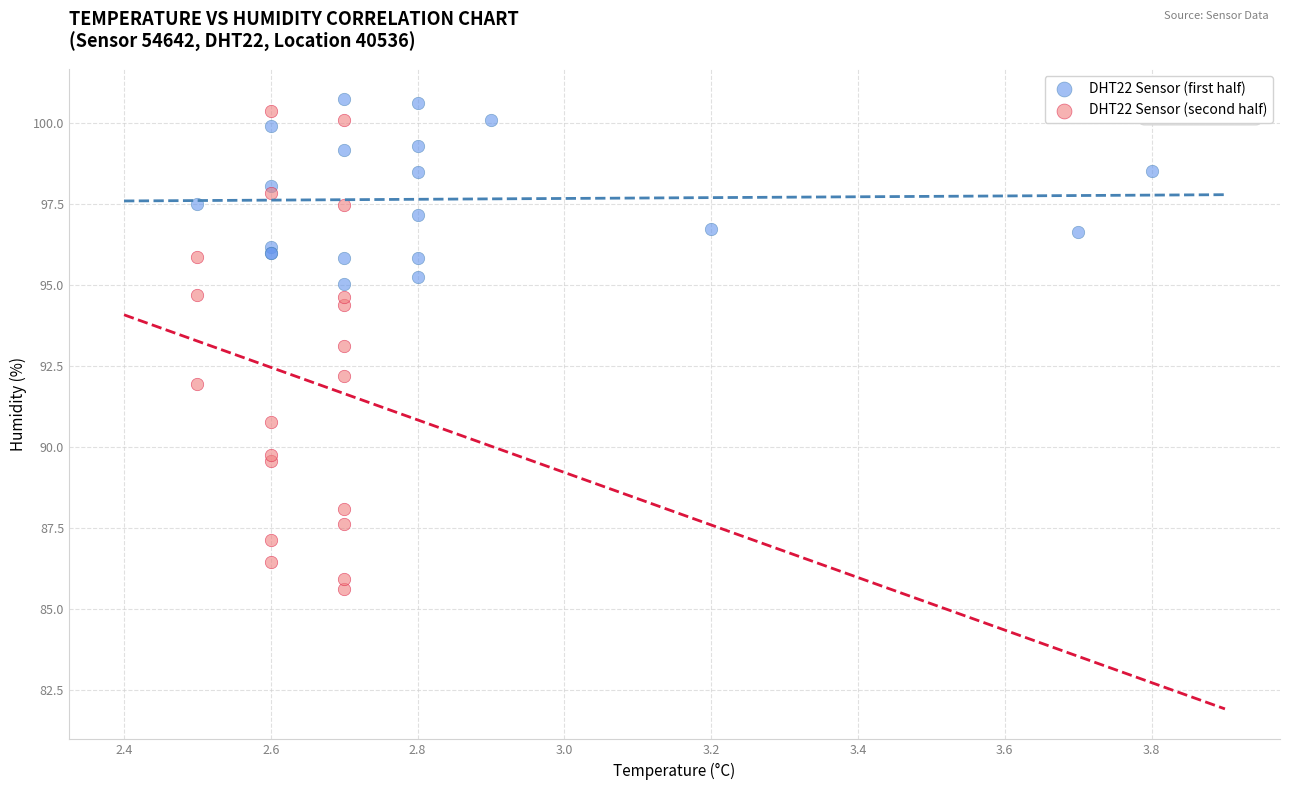

Which series has the widest spread of Y values?

DHT22 Sensor (second half)